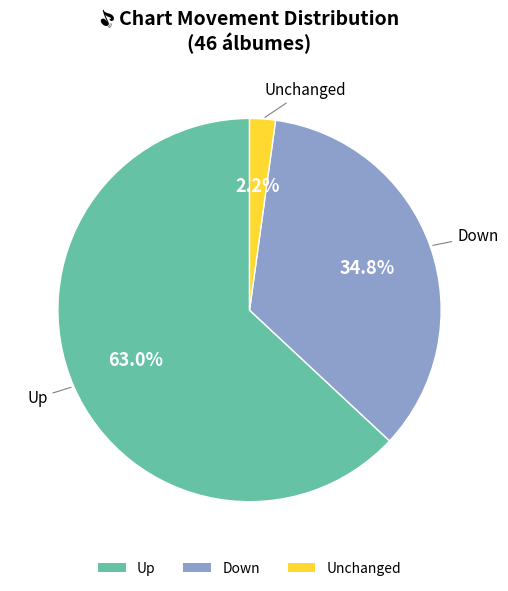

Which category accounts for the majority?

Up